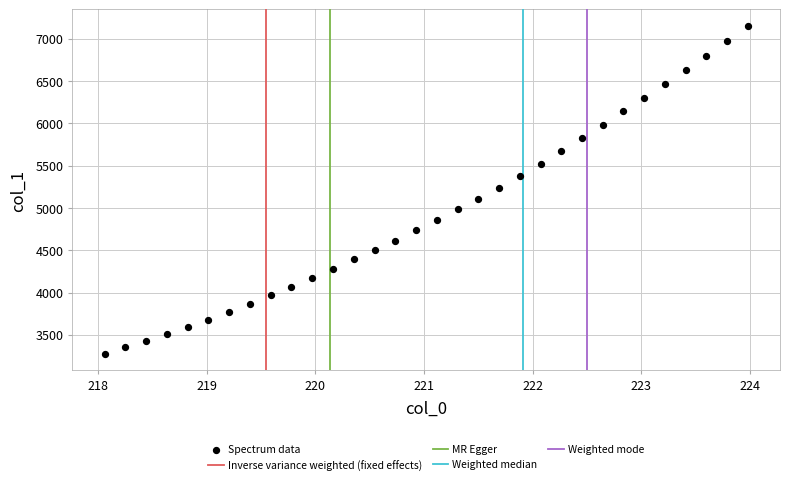

What is the range of X values (max minus min)?

5.9